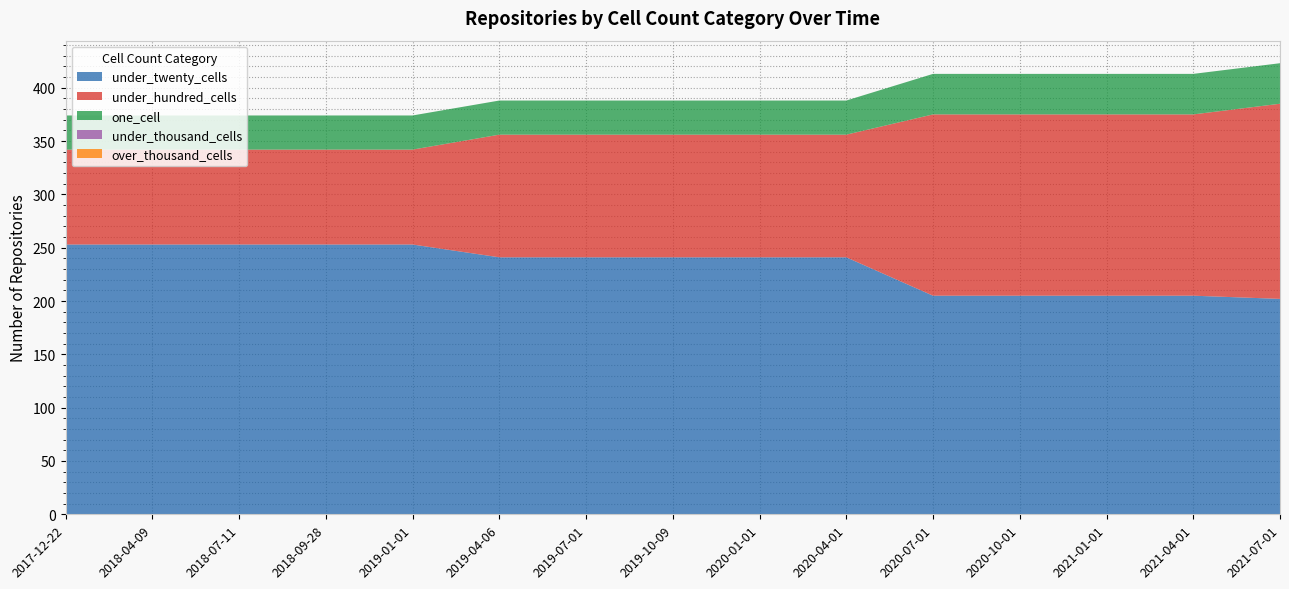

Reading right to left, transcribe all the data shown in this chart.

under_twenty_cells: 2021-07-01=202	2021-04-01=205	2021-01-01=205	2020-10-01=205	2020-07-01=205	2020-04-01=241	2020-01-01=241	2019-10-09=241	2019-07-01=241	2019-04-06=241	2019-01-01=253	2018-09-28=253	2018-07-11=253	2018-04-09=253	2017-12-22=253
under_hundred_cells: 2021-07-01=183	2021-04-01=170	2021-01-01=170	2020-10-01=170	2020-07-01=170	2020-04-01=115	2020-01-01=115	2019-10-09=115	2019-07-01=115	2019-04-06=115	2019-01-01=89	2018-09-28=89	2018-07-11=89	2018-04-09=89	2017-12-22=89
one_cell: 2021-07-01=38	2021-04-01=38	2021-01-01=38	2020-10-01=38	2020-07-01=38	2020-04-01=32	2020-01-01=32	2019-10-09=32	2019-07-01=32	2019-04-06=32	2019-01-01=32	2018-09-28=32	2018-07-11=32	2018-04-09=32	2017-12-22=32
under_thousand_cells: 2021-07-01=0	2021-04-01=0	2021-01-01=0	2020-10-01=0	2020-07-01=0	2020-04-01=0	2020-01-01=0	2019-10-09=0	2019-07-01=0	2019-04-06=0	2019-01-01=0	2018-09-28=0	2018-07-11=0	2018-04-09=0	2017-12-22=0
over_thousand_cells: 2021-07-01=0	2021-04-01=0	2021-01-01=0	2020-10-01=0	2020-07-01=0	2020-04-01=0	2020-01-01=0	2019-10-09=0	2019-07-01=0	2019-04-06=0	2019-01-01=0	2018-09-28=0	2018-07-11=0	2018-04-09=0	2017-12-22=0